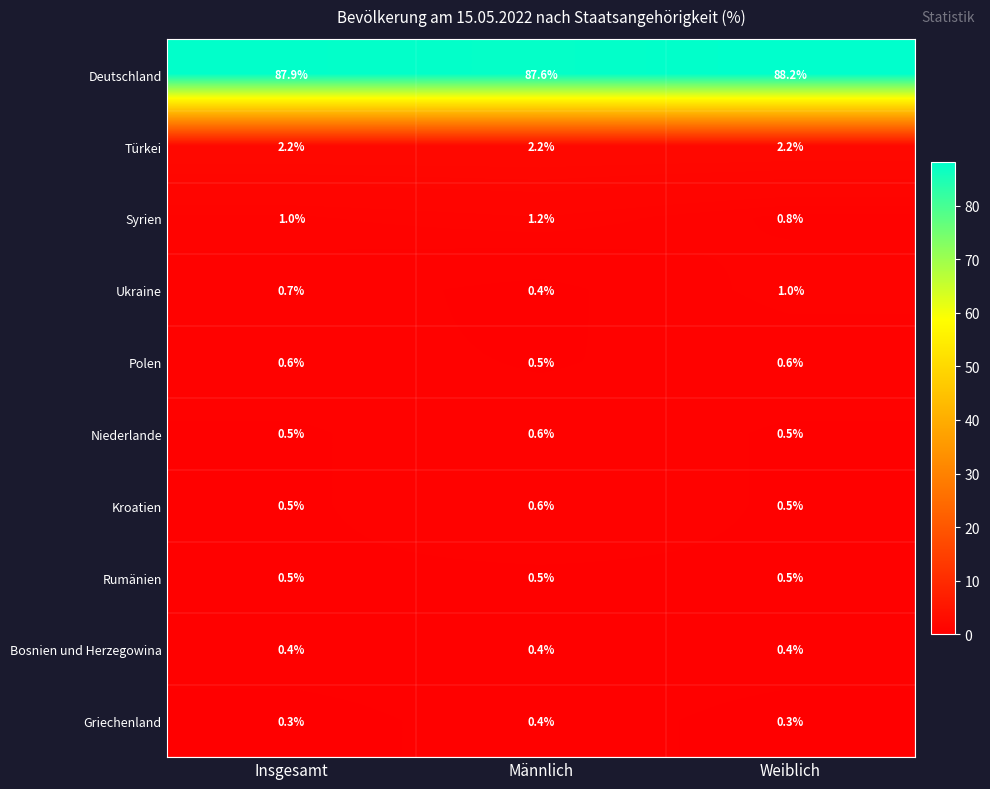

Reading right to left, list all the values displayed in this chart.

Deutschland: Weiblich=88.2	Männlich=87.6	Insgesamt=87.9
Türkei: Weiblich=2.2	Männlich=2.2	Insgesamt=2.2
Syrien: Weiblich=0.8	Männlich=1.2	Insgesamt=1.0
Ukraine: Weiblich=1.0	Männlich=0.4	Insgesamt=0.7
Polen: Weiblich=0.6	Männlich=0.5	Insgesamt=0.6
Niederlande: Weiblich=0.5	Männlich=0.6	Insgesamt=0.5
Kroatien: Weiblich=0.5	Männlich=0.6	Insgesamt=0.5
Rumänien: Weiblich=0.5	Männlich=0.5	Insgesamt=0.5
Bosnien und Herzegowina: Weiblich=0.4	Männlich=0.4	Insgesamt=0.4
Griechenland: Weiblich=0.3	Männlich=0.4	Insgesamt=0.3